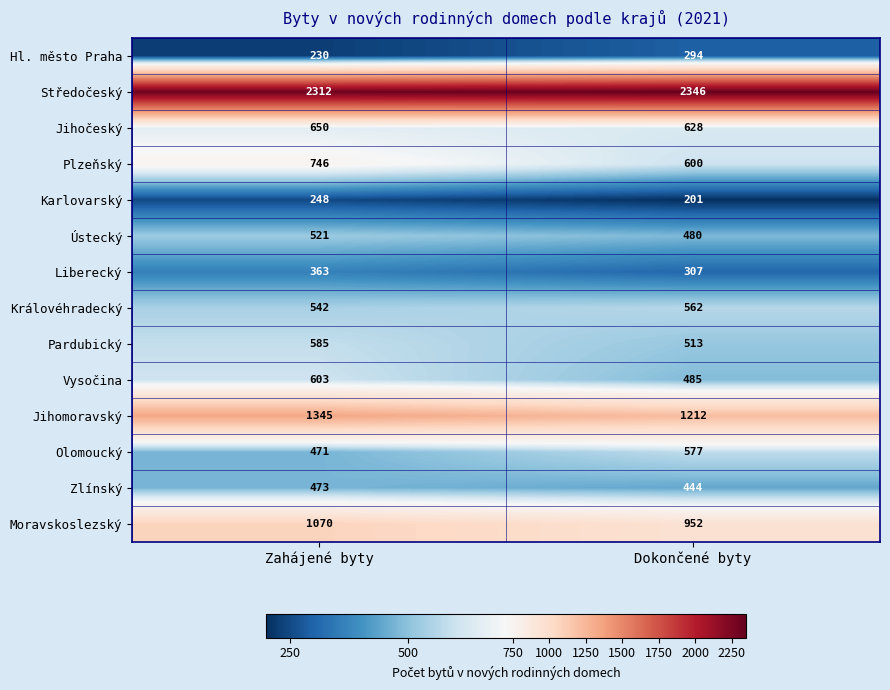

Is it true that Hl. město Praha equals 124 at Zahájené byty?

False